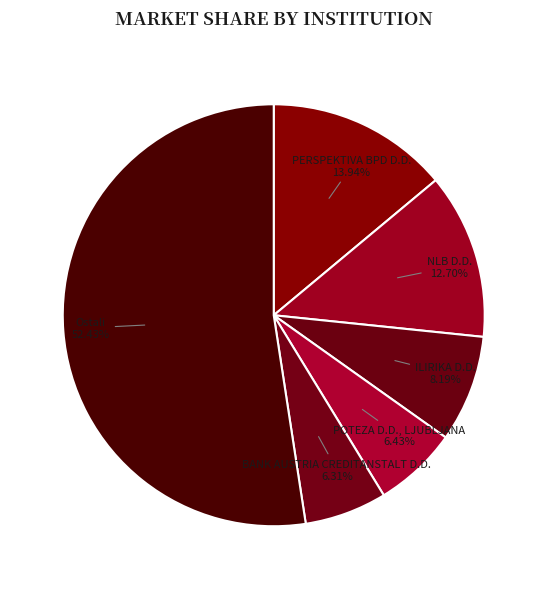

How many slices are in this pie chart?

6